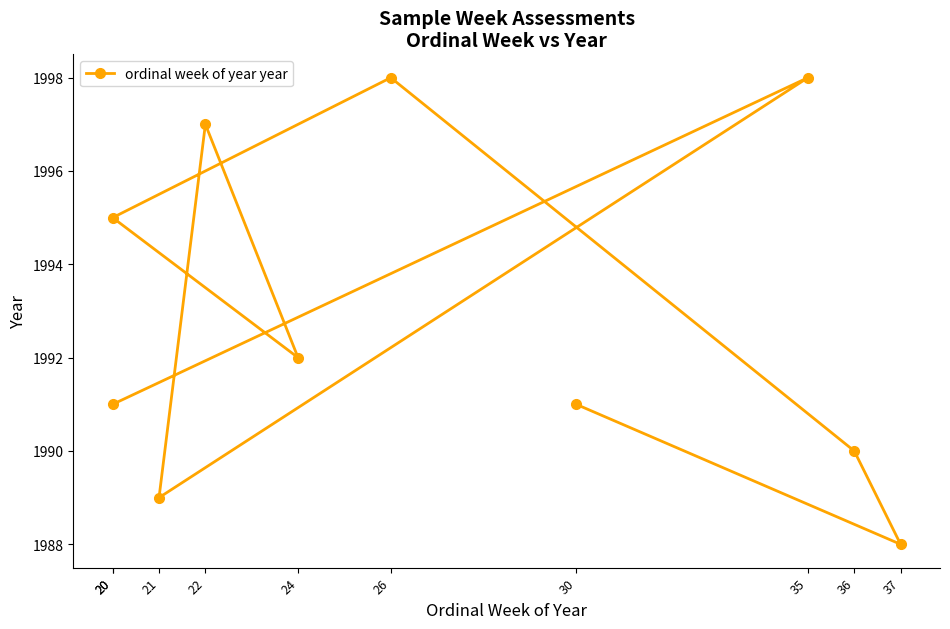

Is it true that the value at 30 is 3133?

False